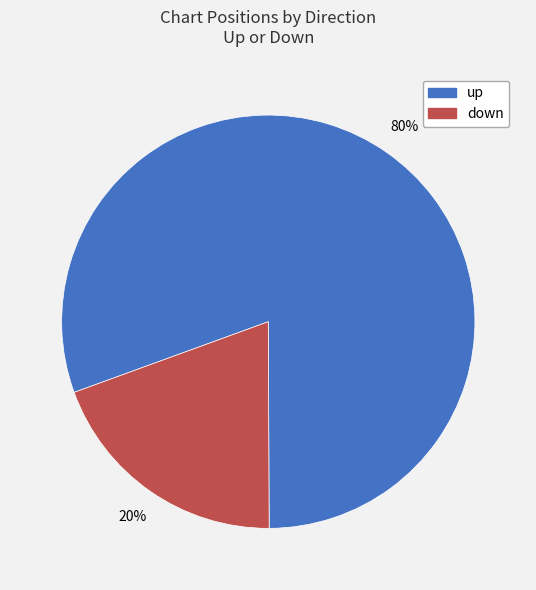

To the nearest percent, what portion does up represent?

80%